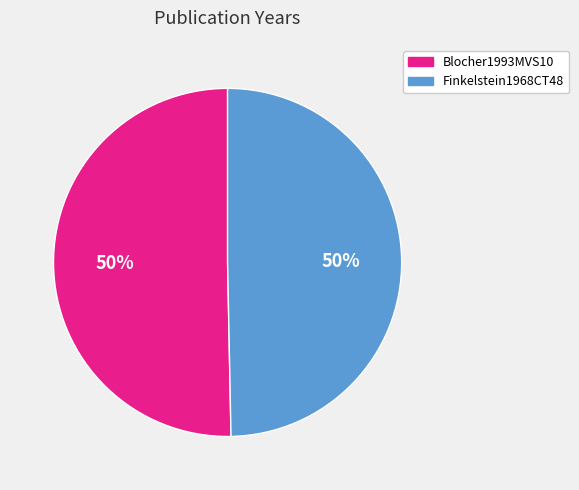

What percentage is the Blocher1993MVS10 slice, to the nearest percent?

50%